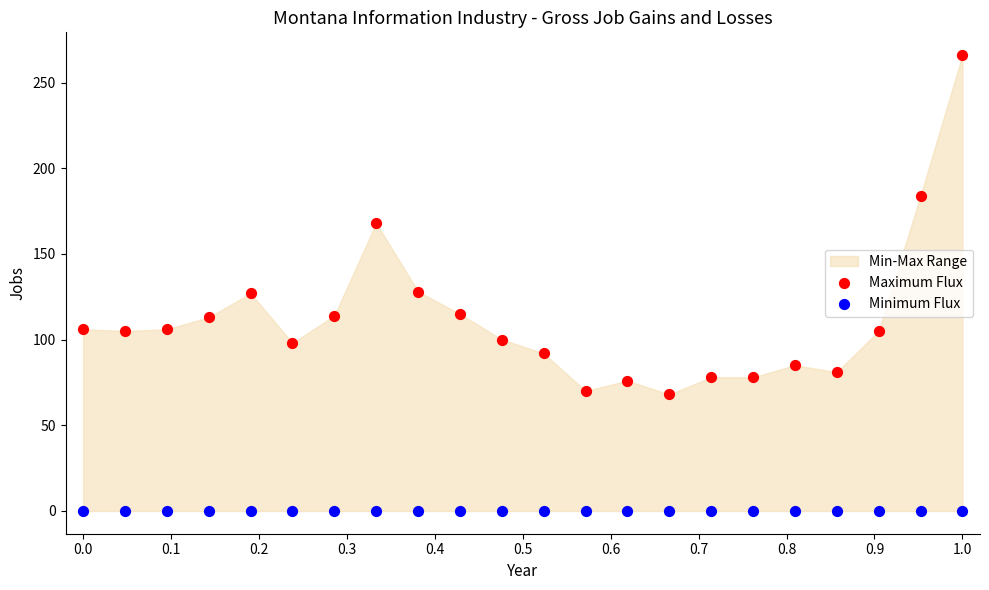

Which series contains the highest Y value?

Maximum Flux